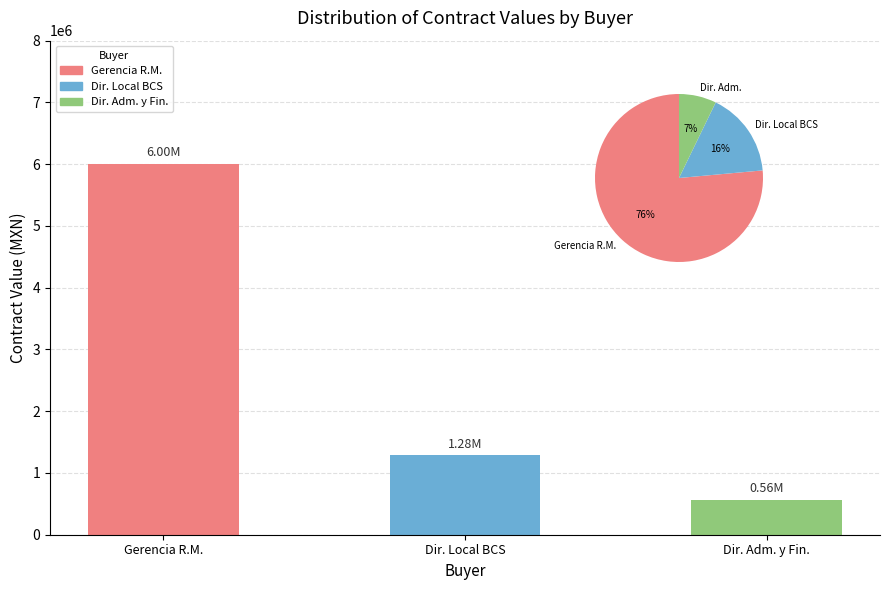

Which category has the lowest value across all series?

Dir. Adm. y Fin.